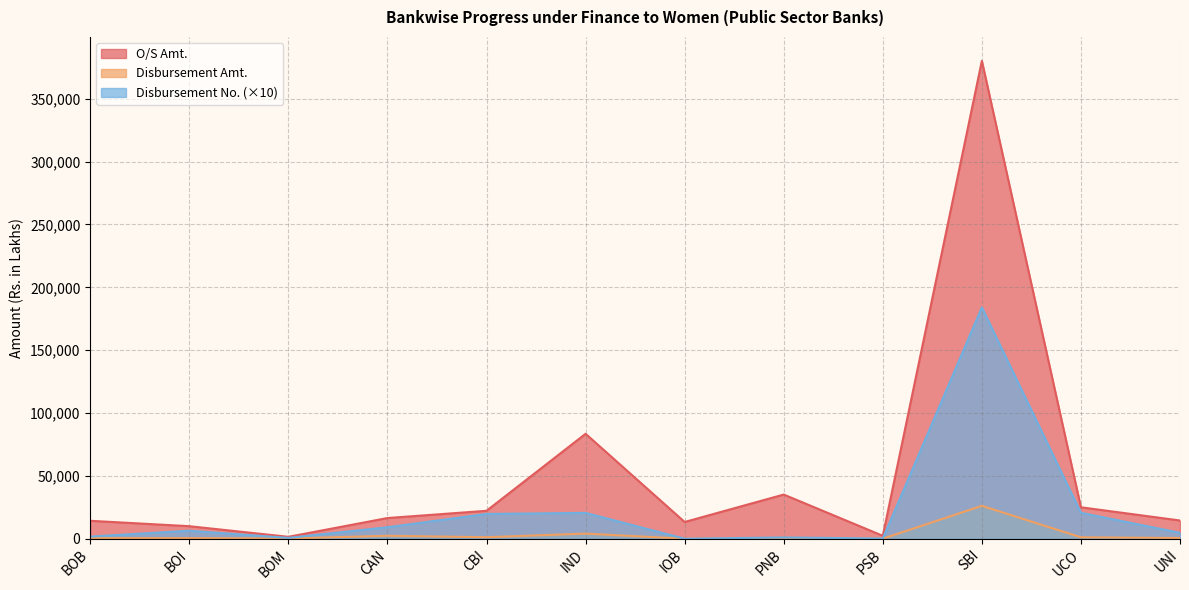

Where is Disbursement No. nearest to the value 92030?

UCO